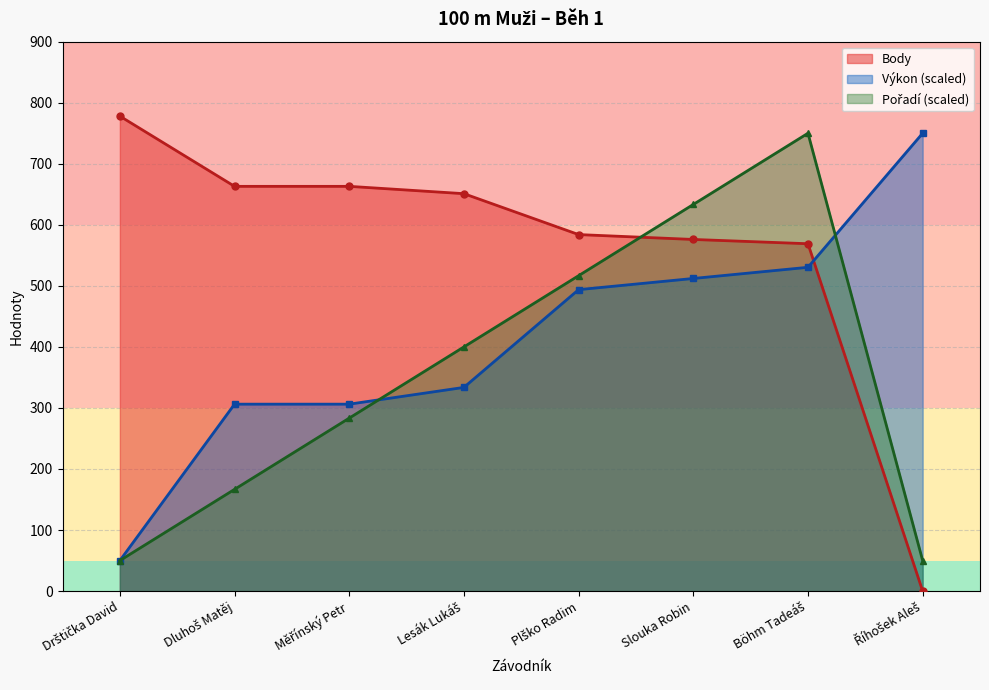

Between Drštička David and Böhm Tadeáš, which series saw the biggest shift?

Pořadí